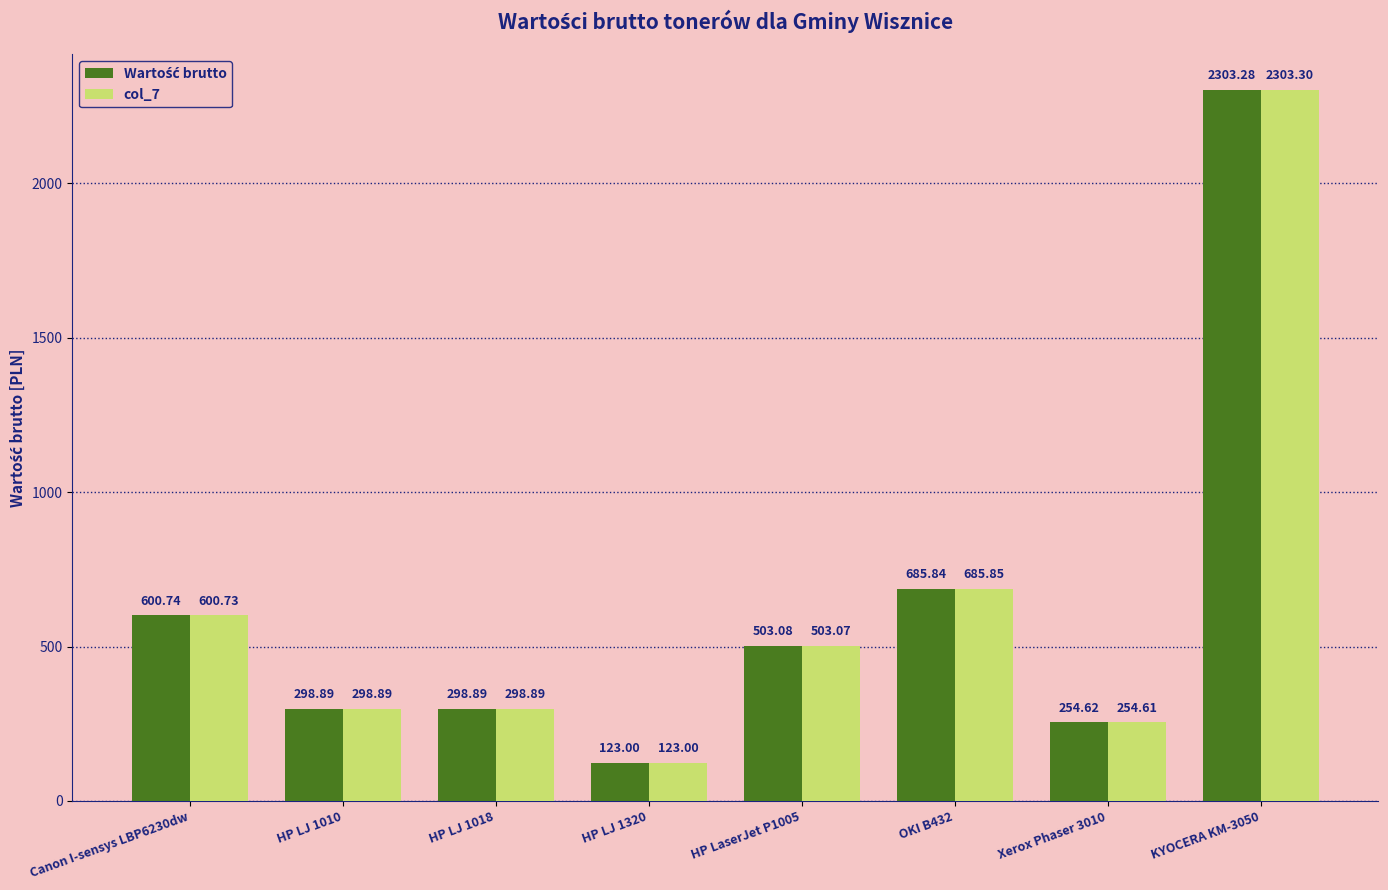

Count the number of data series in this chart.

2